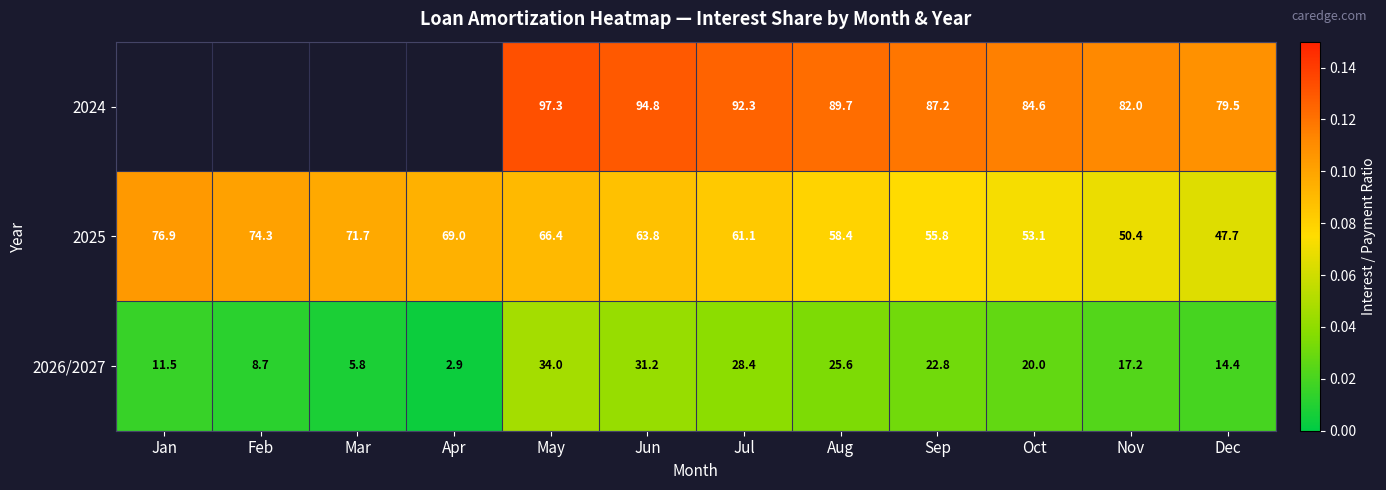

List the labels in order of 2026/2027 value, largest first.

May, Jun, Jul, Aug, Sep, Oct, Nov, Dec, Jan, Feb, Mar, Apr